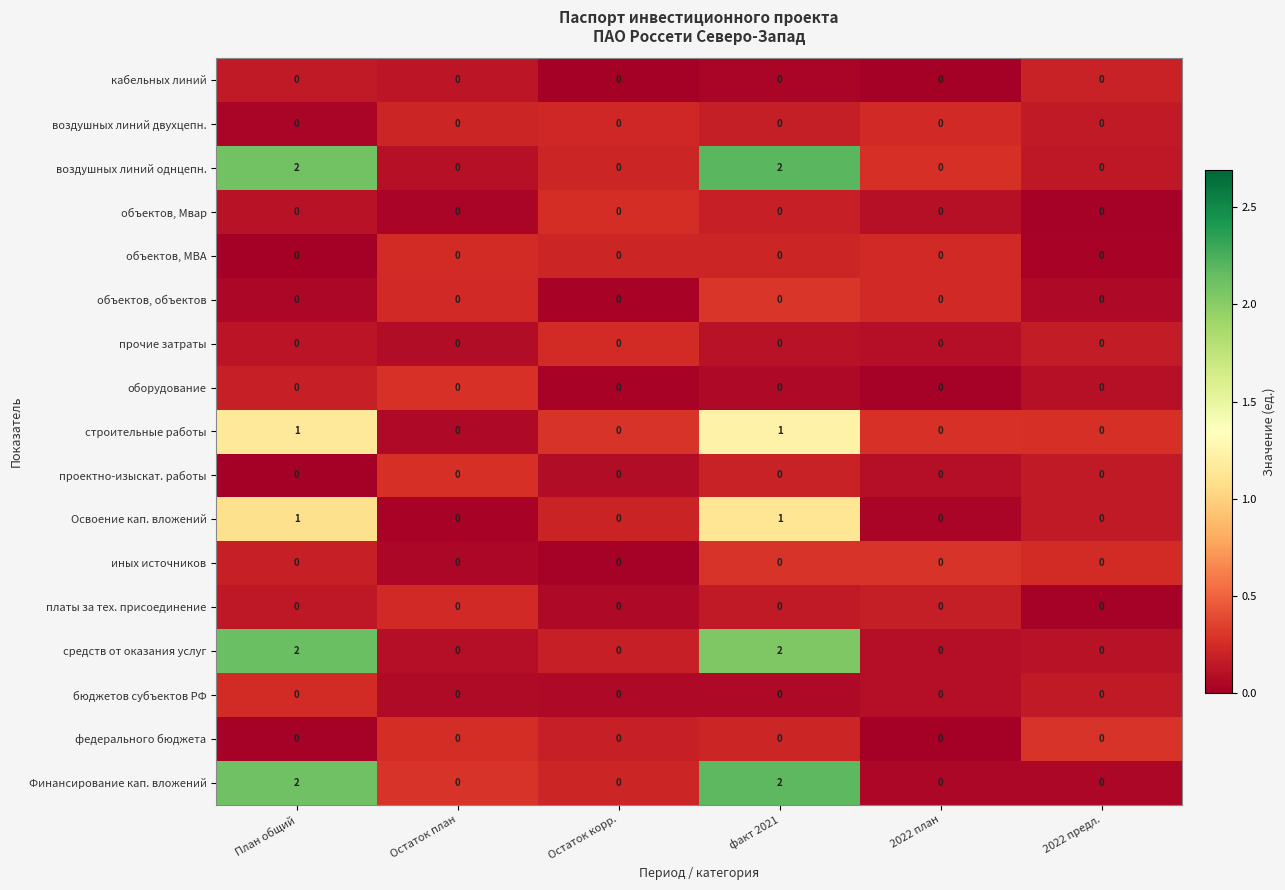

What is the sum of all воздушных линий однцепн. values?

4